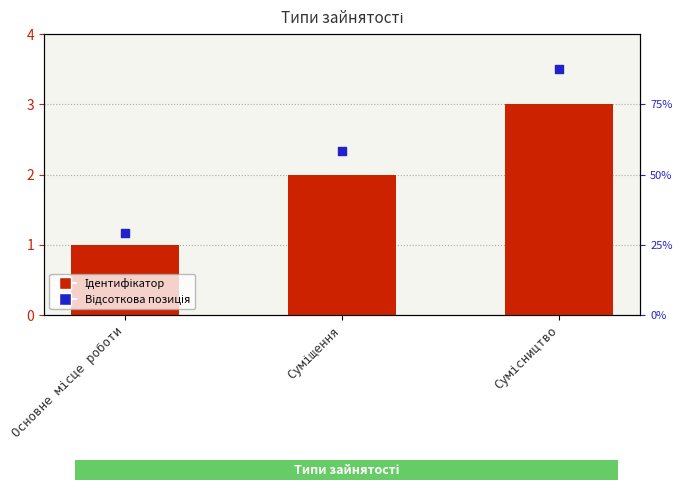

Which series reaches the minimum Y coordinate?

Ідентифікатор